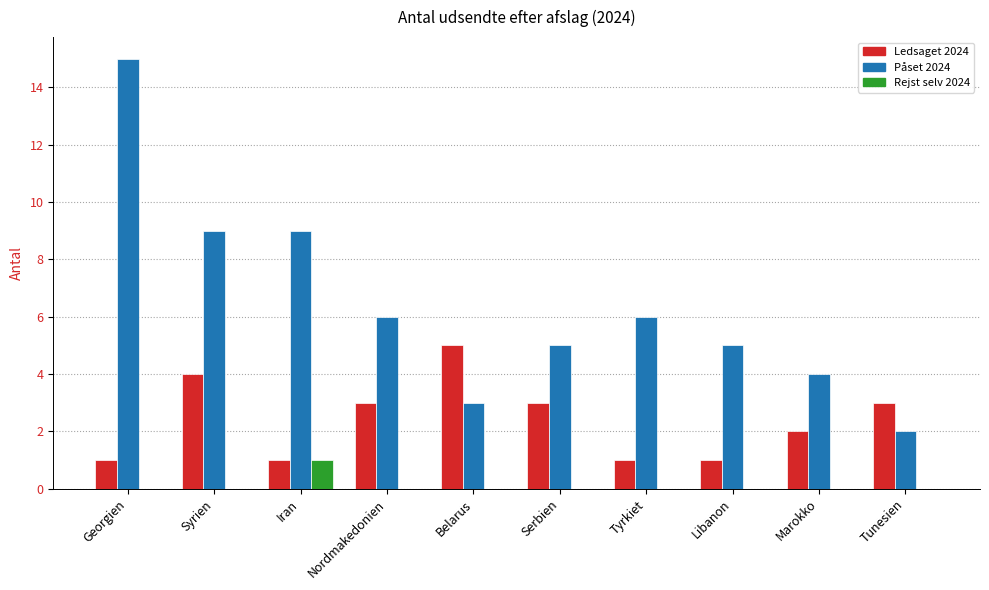

What is the sum of all Påset 2024 values?

64